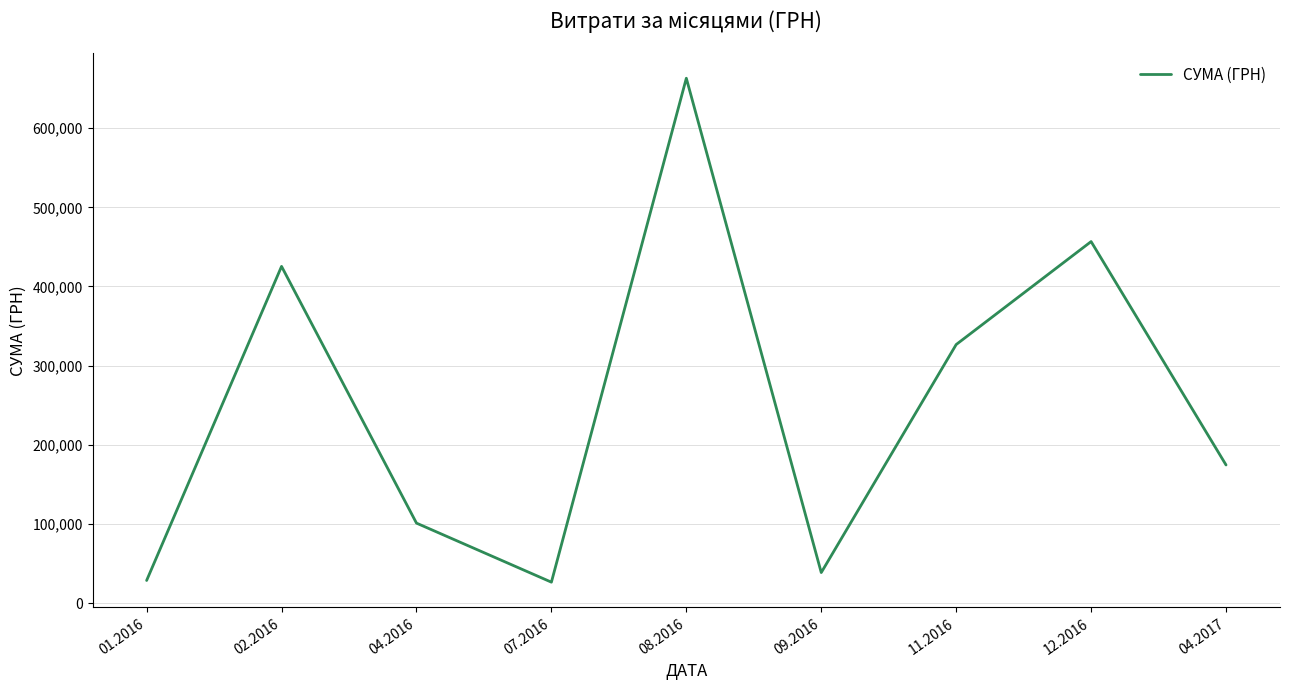

What is the greatest value displayed?

663054.9